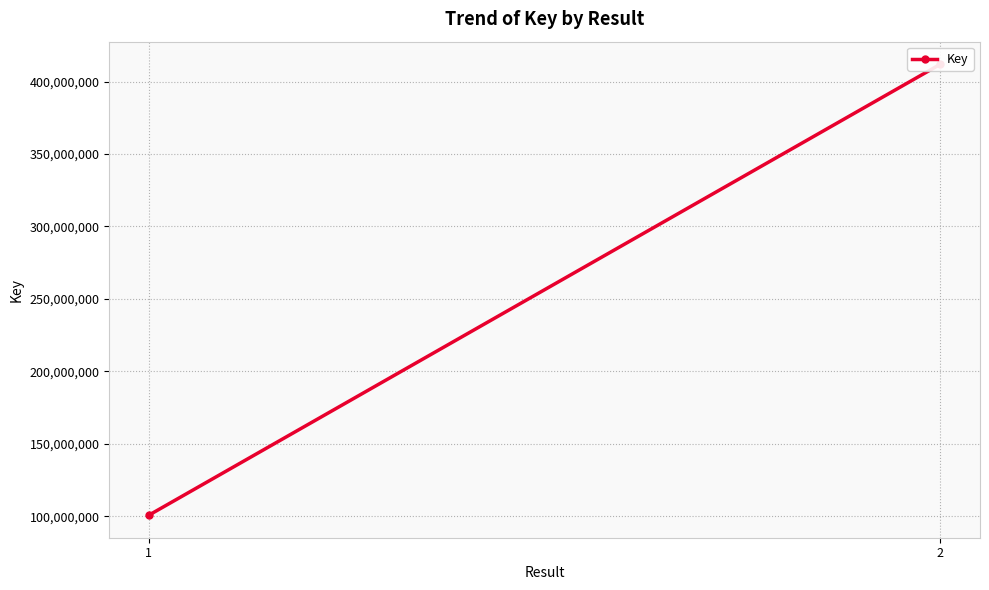

List the labels in order of value, largest first.

2, 1